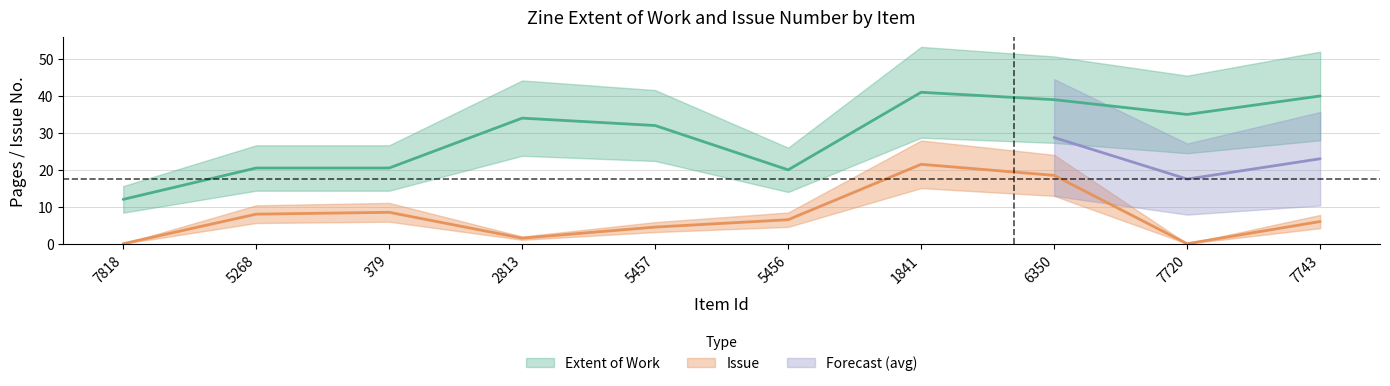

True or false: Issue and Extent of Work cross at least once.

False